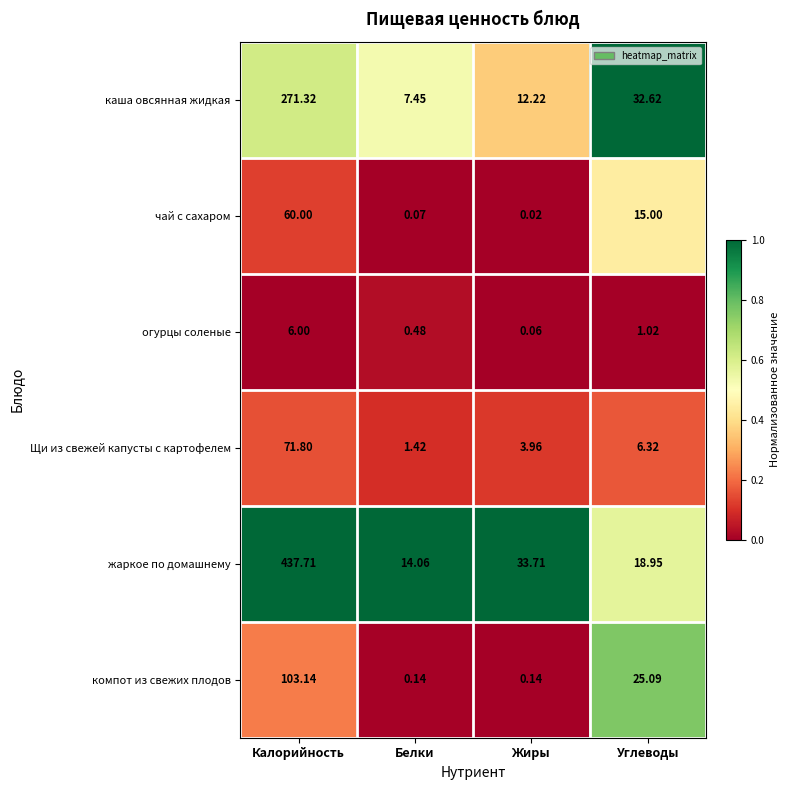

At which label does каша овсянная жидкая first exceed 32?

Калорийность